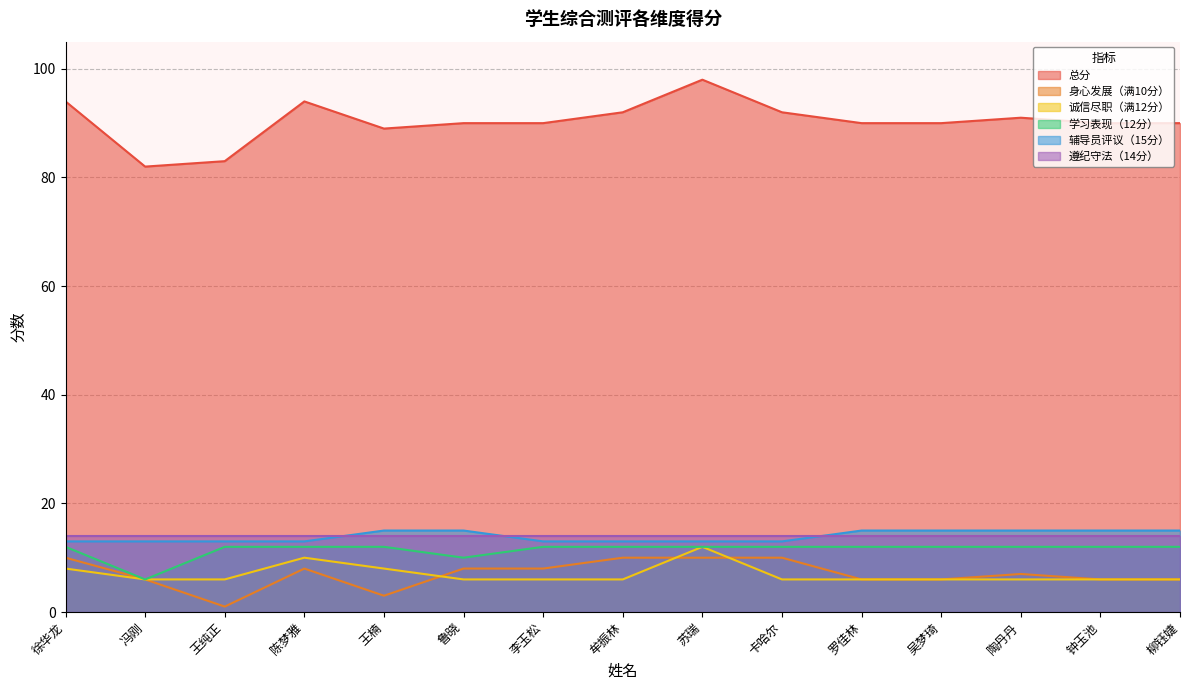

Is the value of 总分 at 罗佳林 greater than the value of 诚信尽职（满12分） at 卡哈尔?

Yes